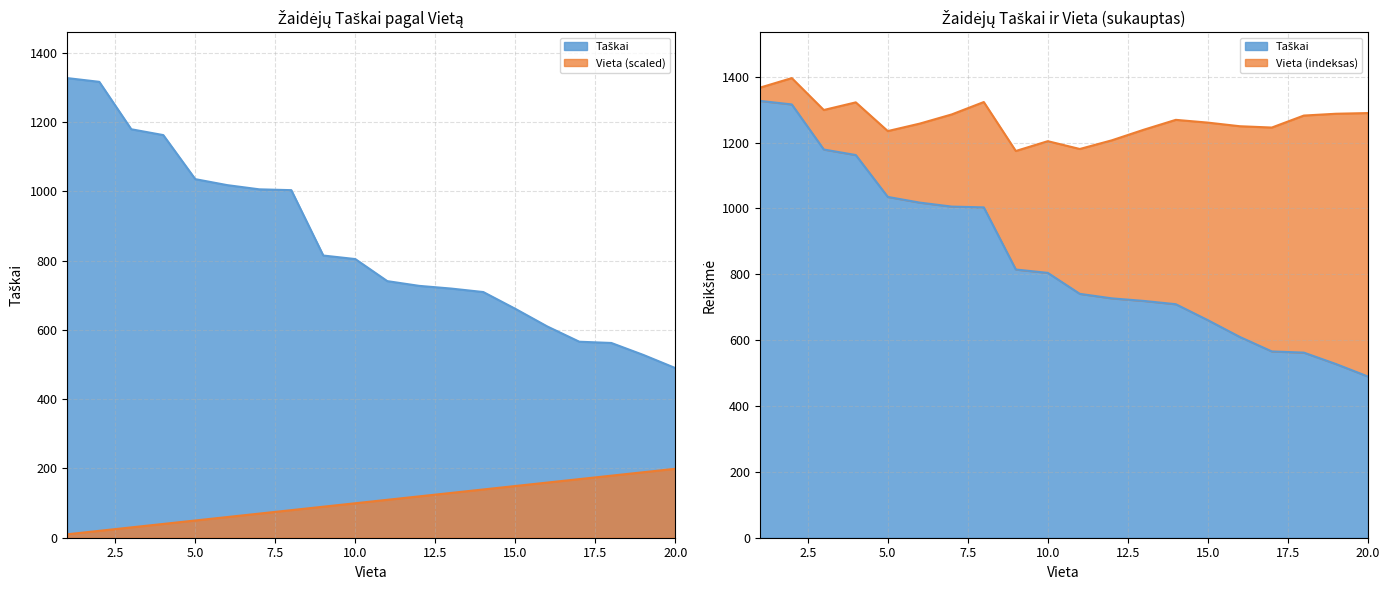

True or false: Vieta and Taškai cross at least once.

False